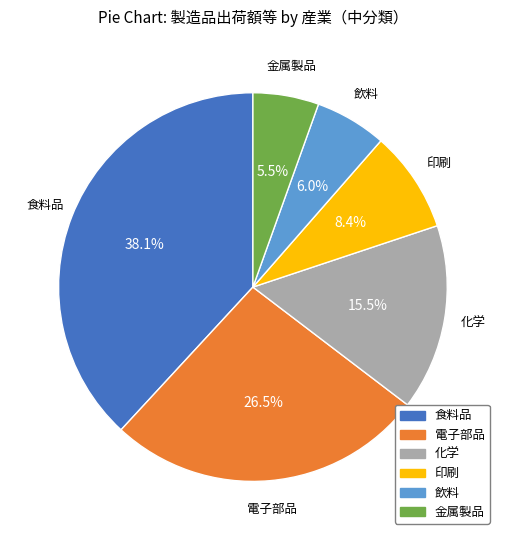

Is there a majority slice in this chart?

No